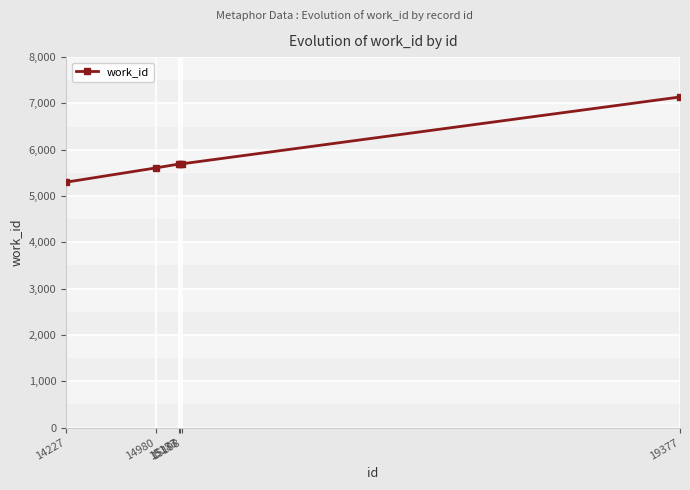

Which has a higher value, 19377 or 15198?

19377